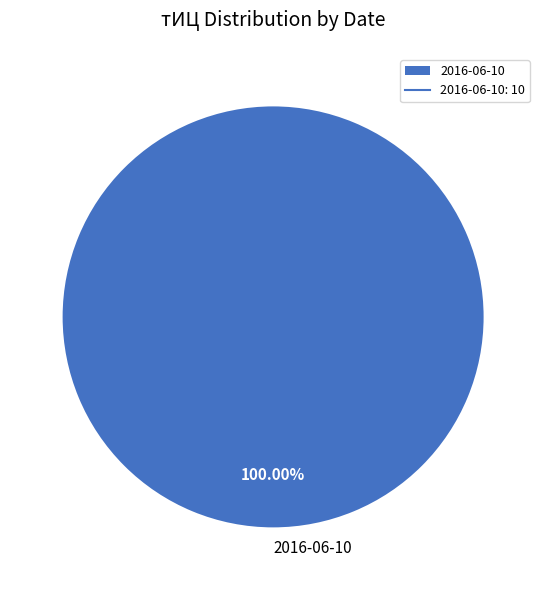

Which category accounts for the majority?

2016-06-10